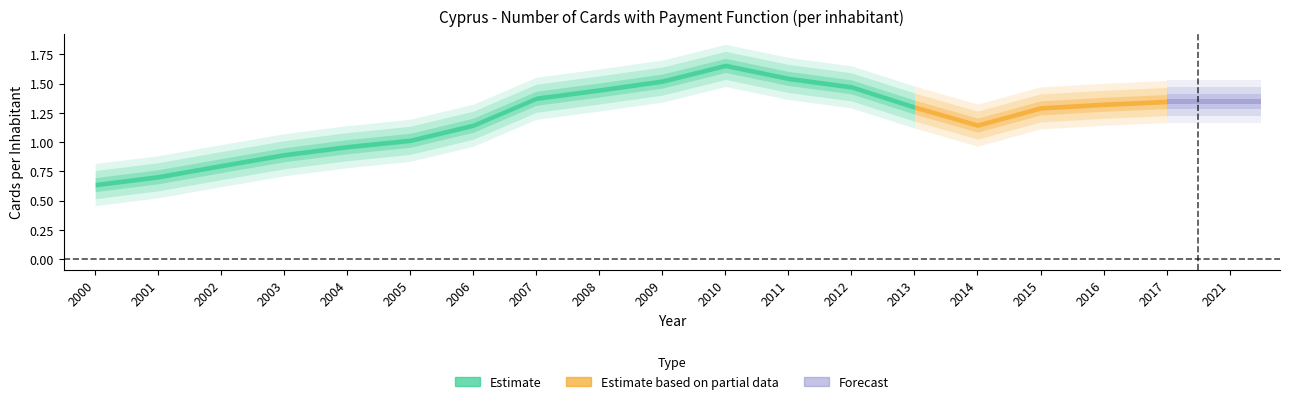

What value does the data have at 2014?

1.1